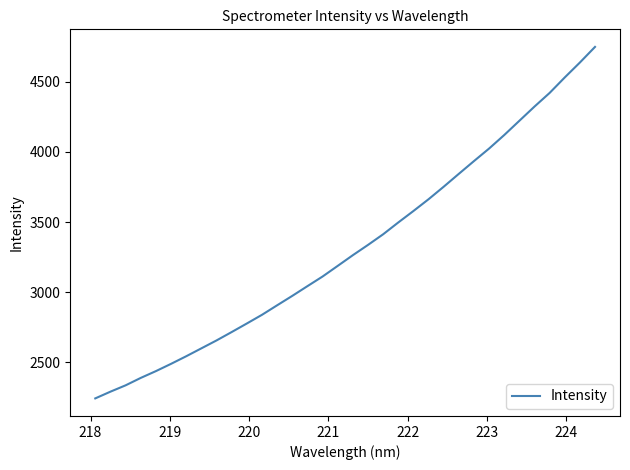

What is the difference between the maximum and minimum values?

2510.5